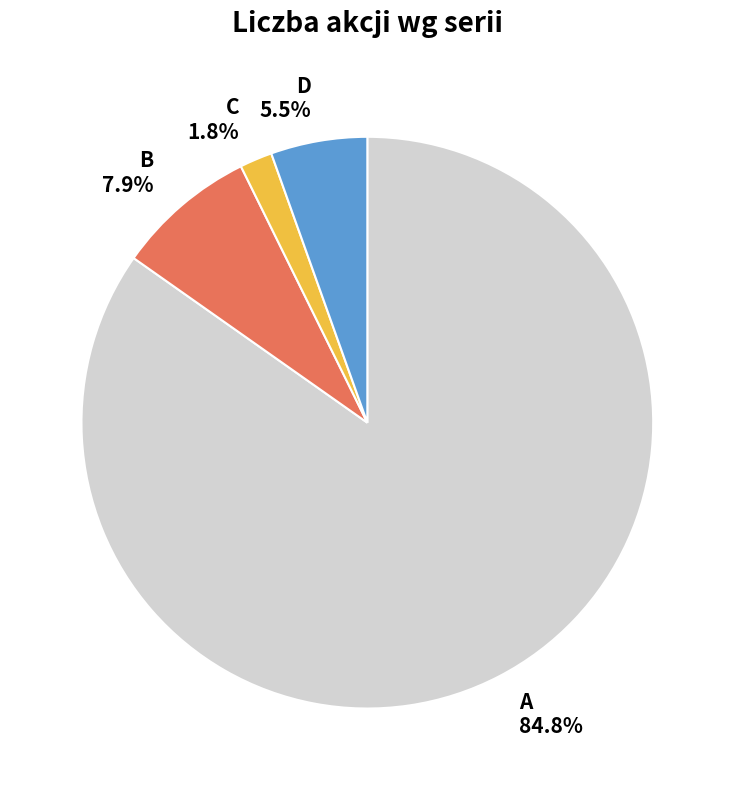

To the nearest percent, what is the average slice percentage?

25%